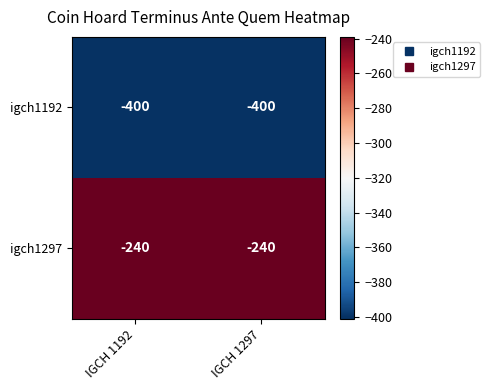

What is the spread (max minus min) of values at IGCH 1192?

160